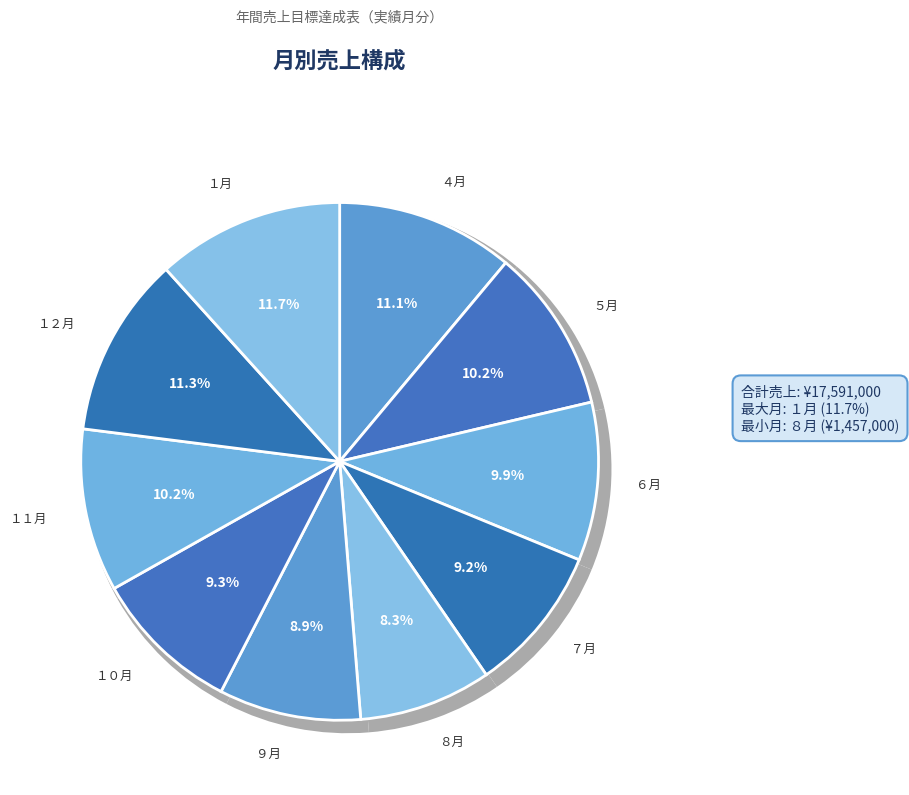

True or false: ７月 accounts for 9% of the total.

True